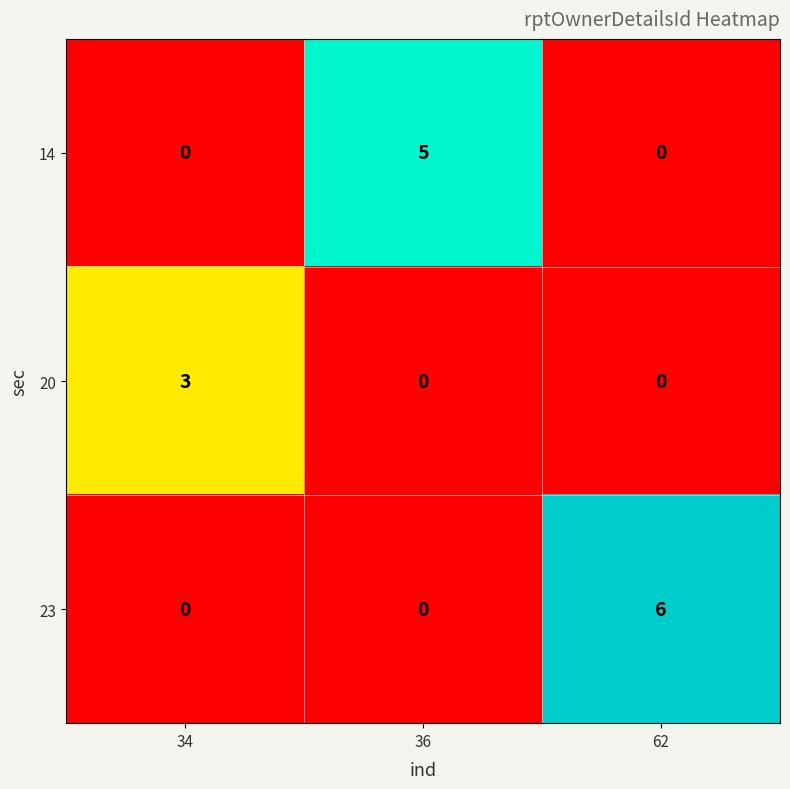

True or false: 23 has a value of -4 at 36.

False